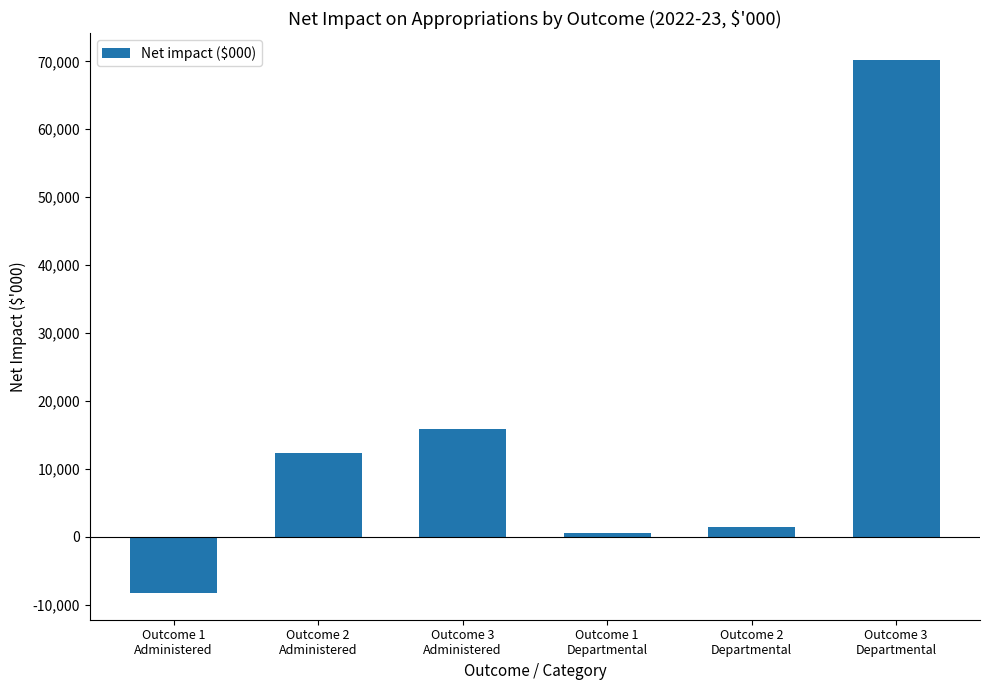

The chart shows a value of 15899 at Outcome 3
Administered. True or false?

True